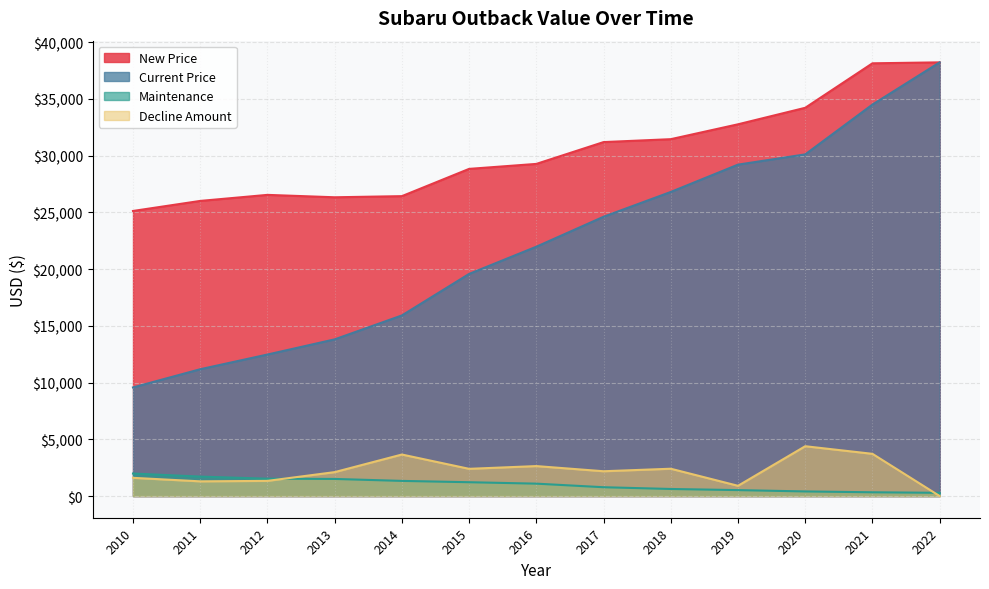

What is the average value of the New Price series?

30356